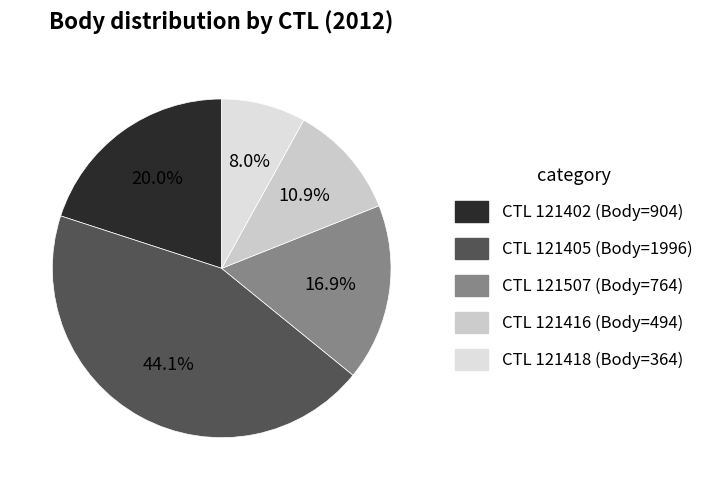

How many slices are in this pie chart?

5